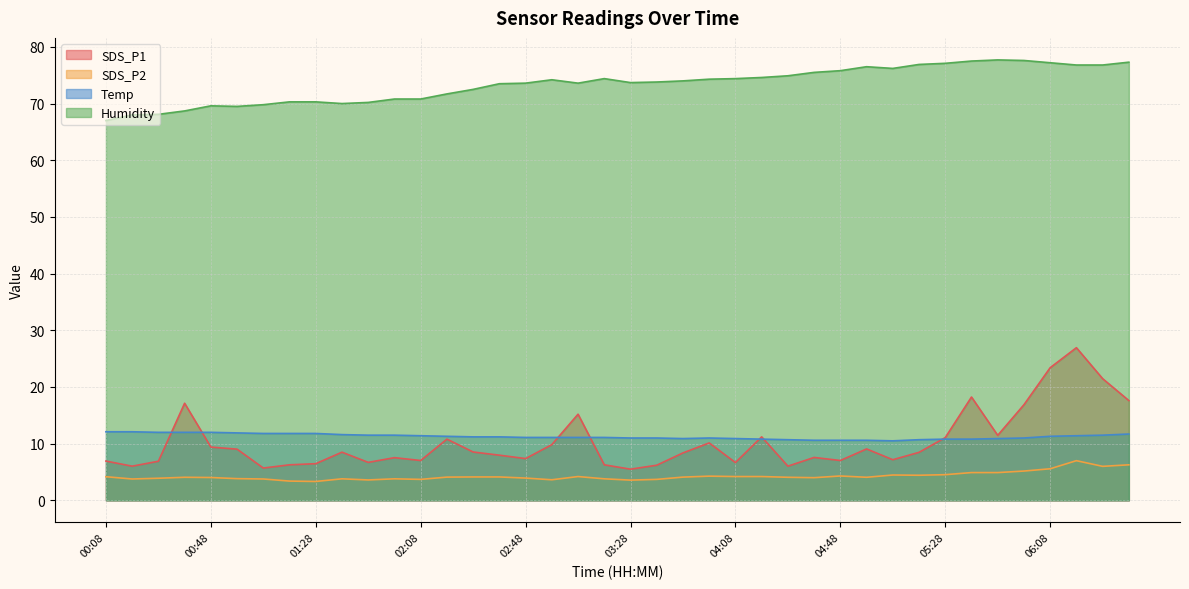

How many values in the Temp series exceed 11?

24